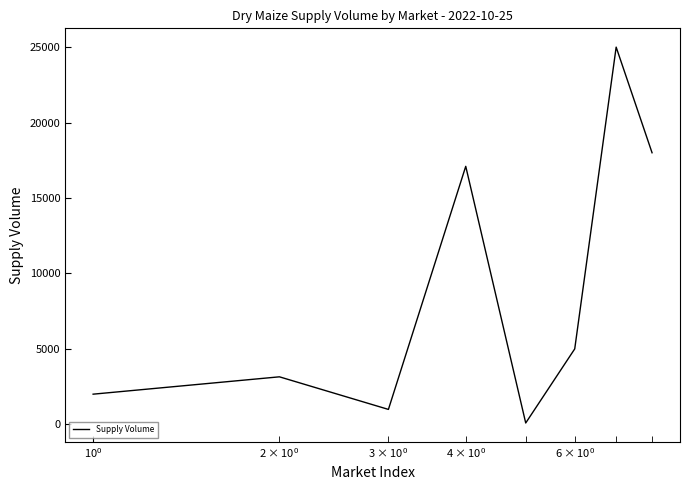

What is the difference between the second highest and second lowest values?

17010